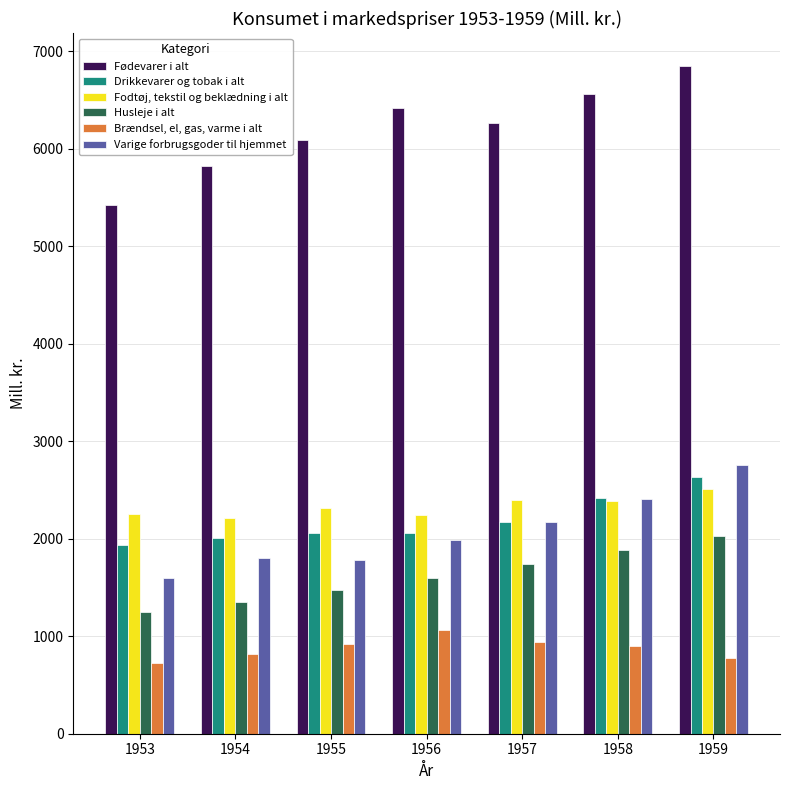

Which category has the highest value in the Fødevarer i alt series?

1959